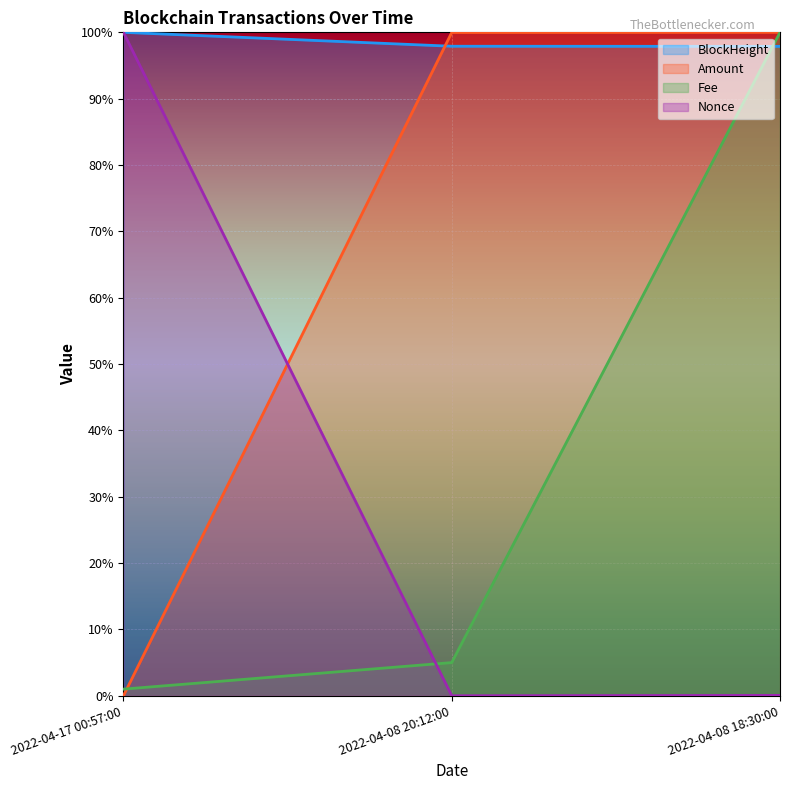

At which category does the chart reach its peak across all series?

2022-04-17 00:57:00